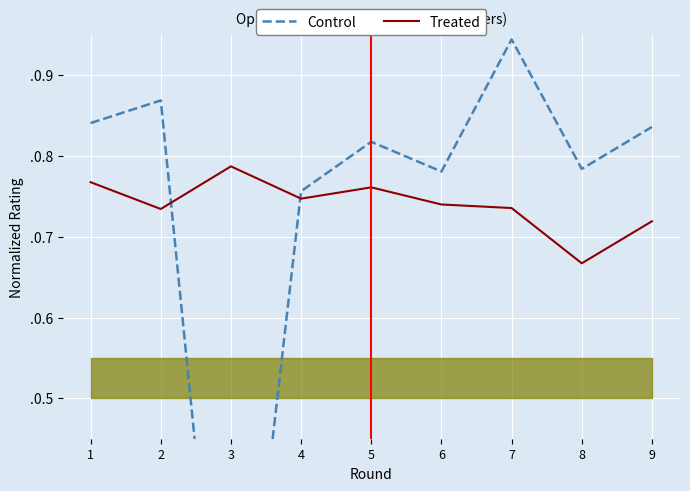

How many categories are shown in the chart?

9